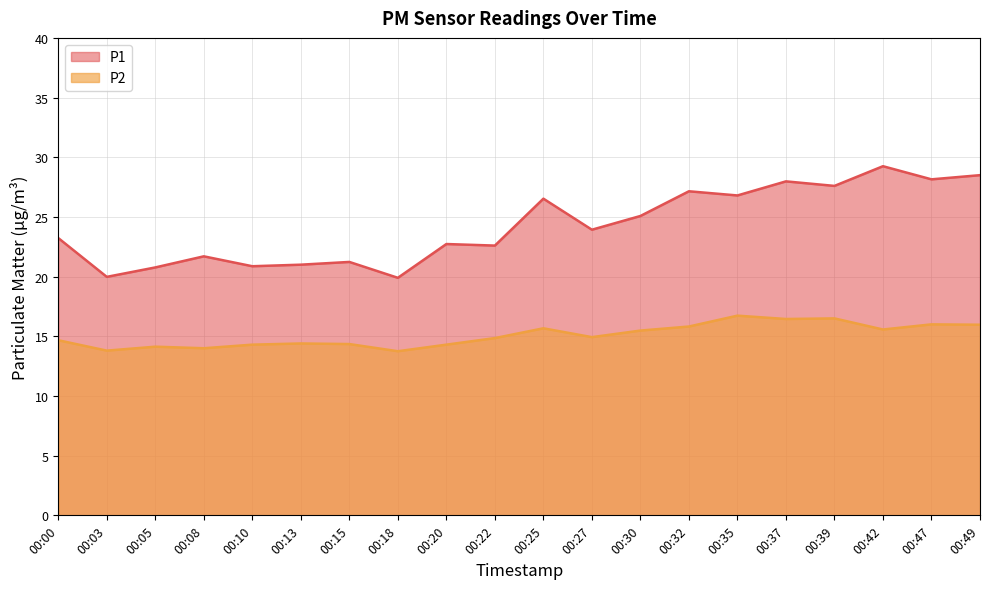

True or false: P1 and P2 intersect in this chart.

False